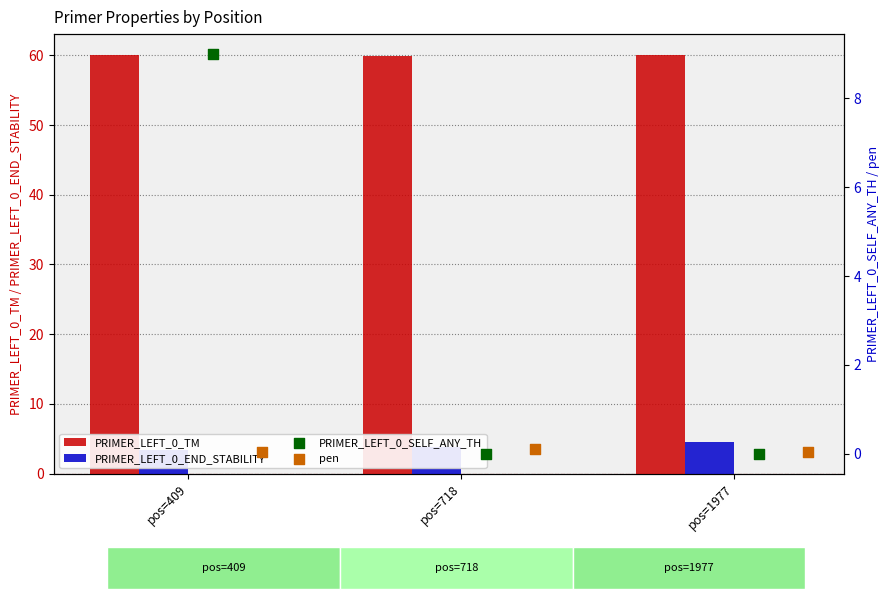

Which series has the largest total across all categories?

PRIMER_LEFT_0_TM